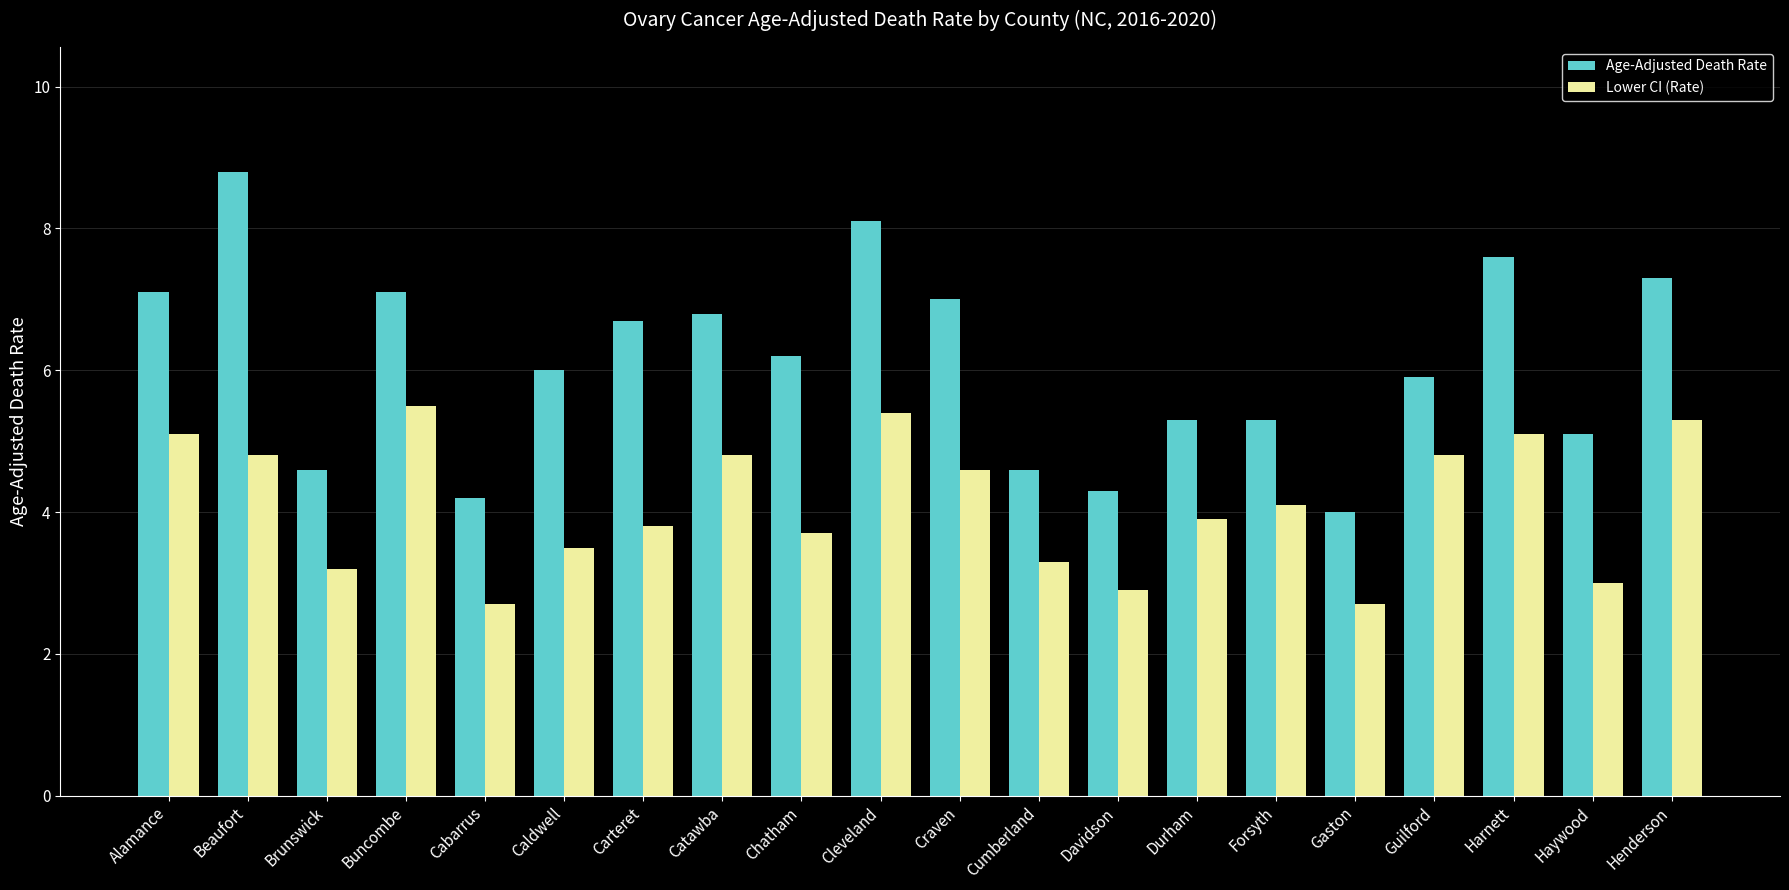

The value of Age-Adjusted Death Rate at Harnett is 3.3. True or false?

False